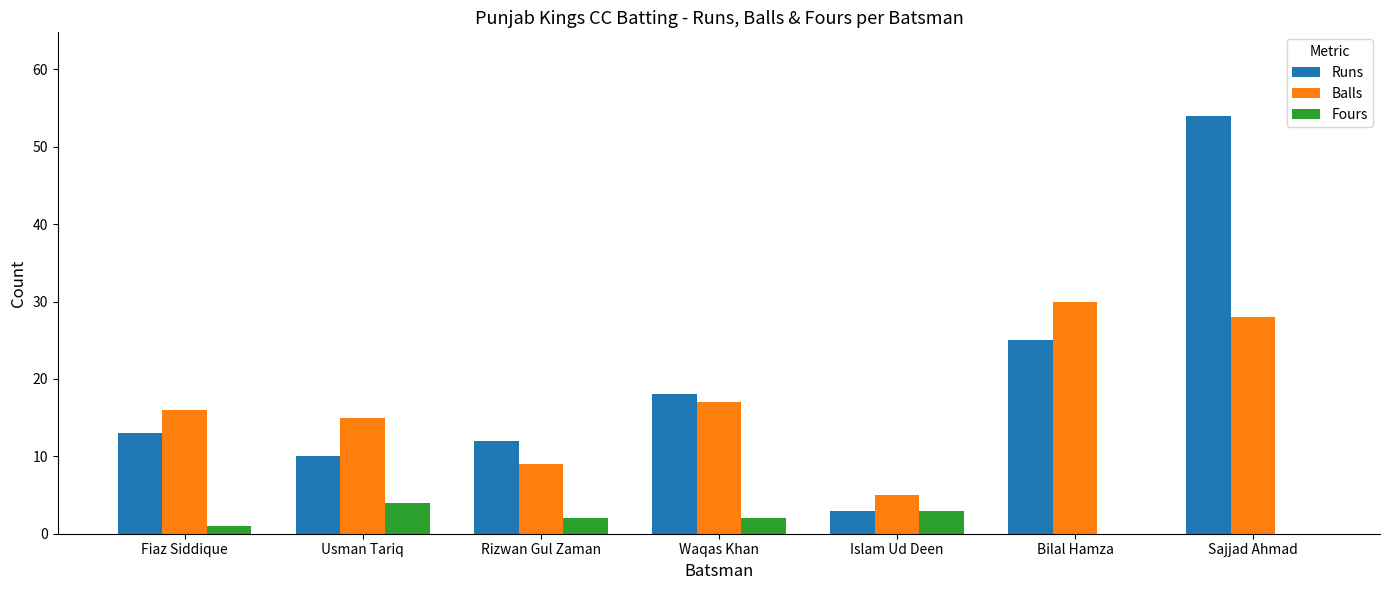

Which series changed the most between Islam Ud Deen and Bilal Hamza?

Balls